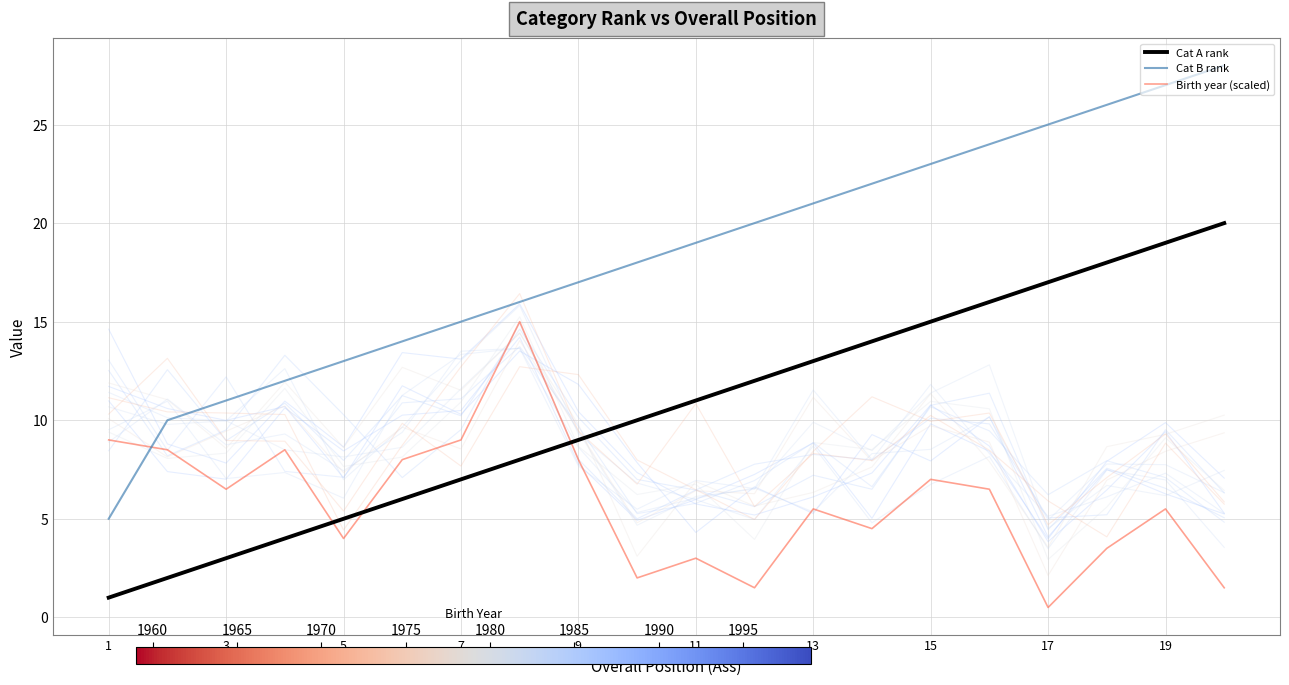

What is the lowest value of the Cat B rank series?

5.0